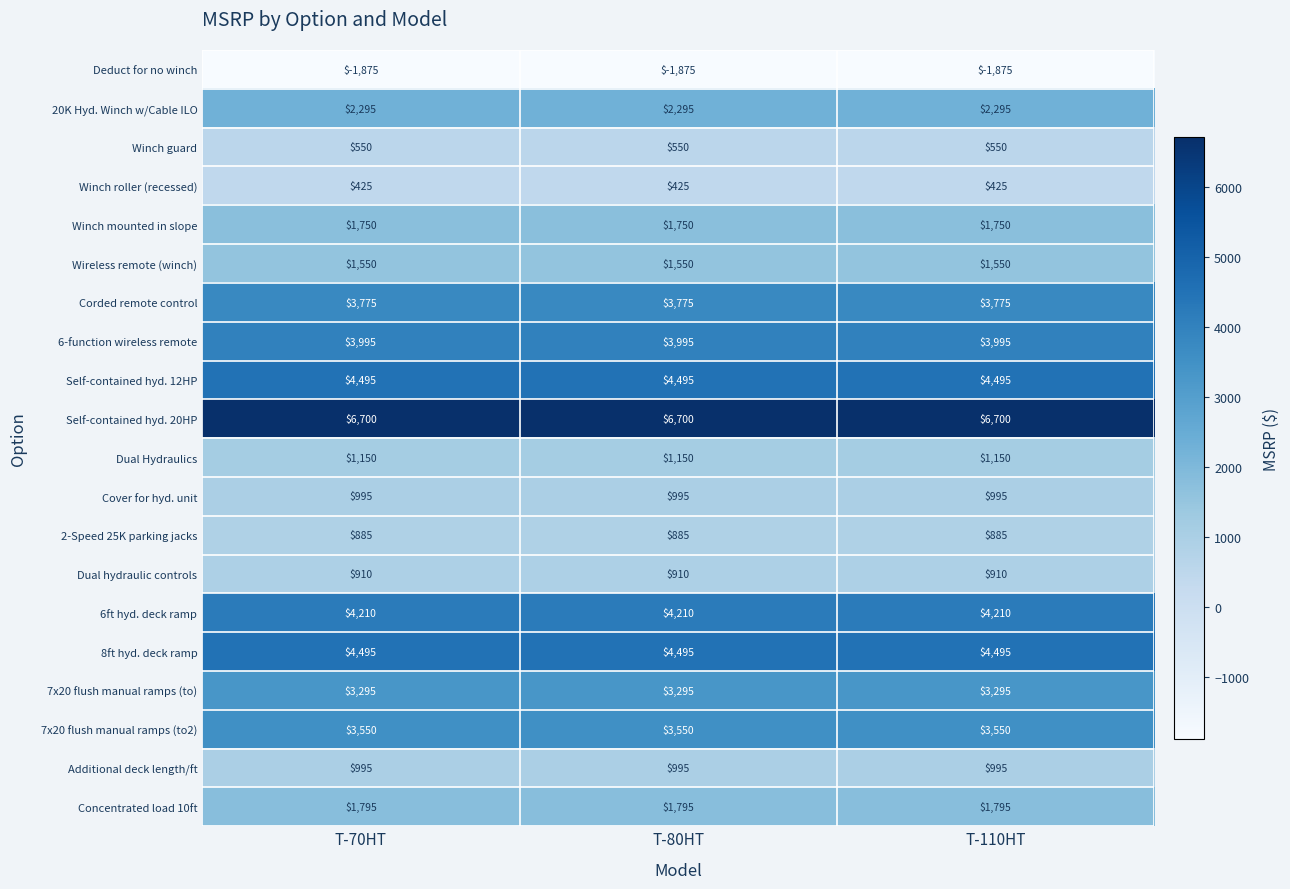

What is the spread (max minus min) of values at T-110HT?

8575